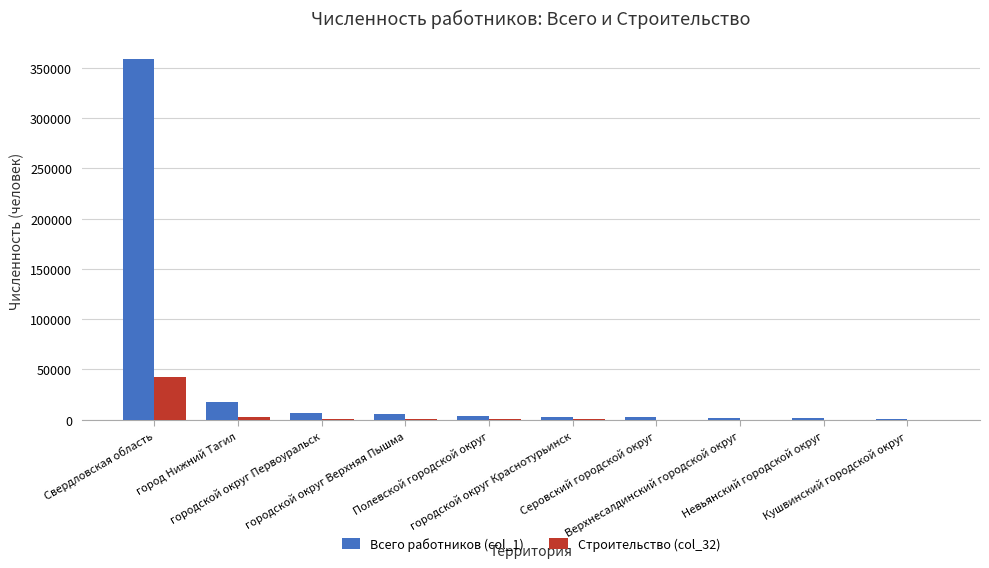

What is the sum of all Строительство (col_32) values?

47155.2